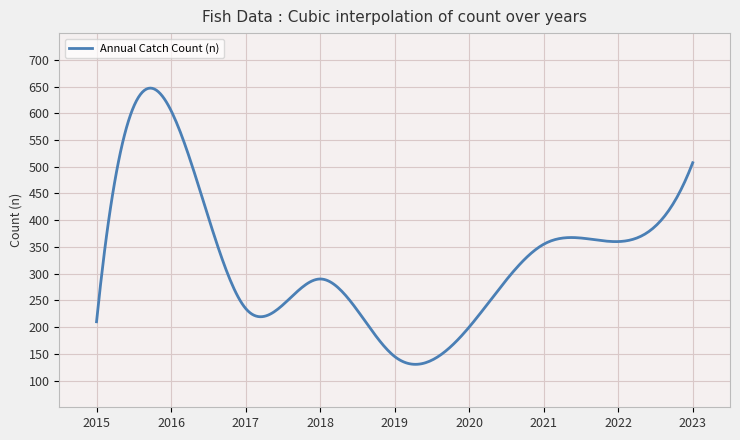

What is the minimum value shown in the chart?

130.3